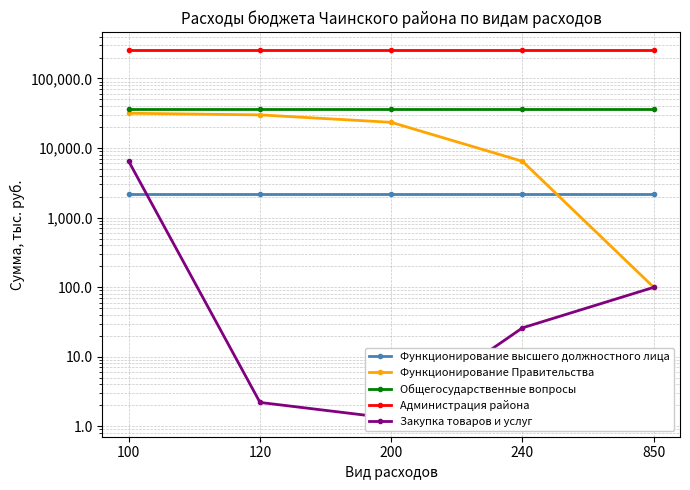

Where is Закупка товаров и услуг nearest to the value 3222?

850